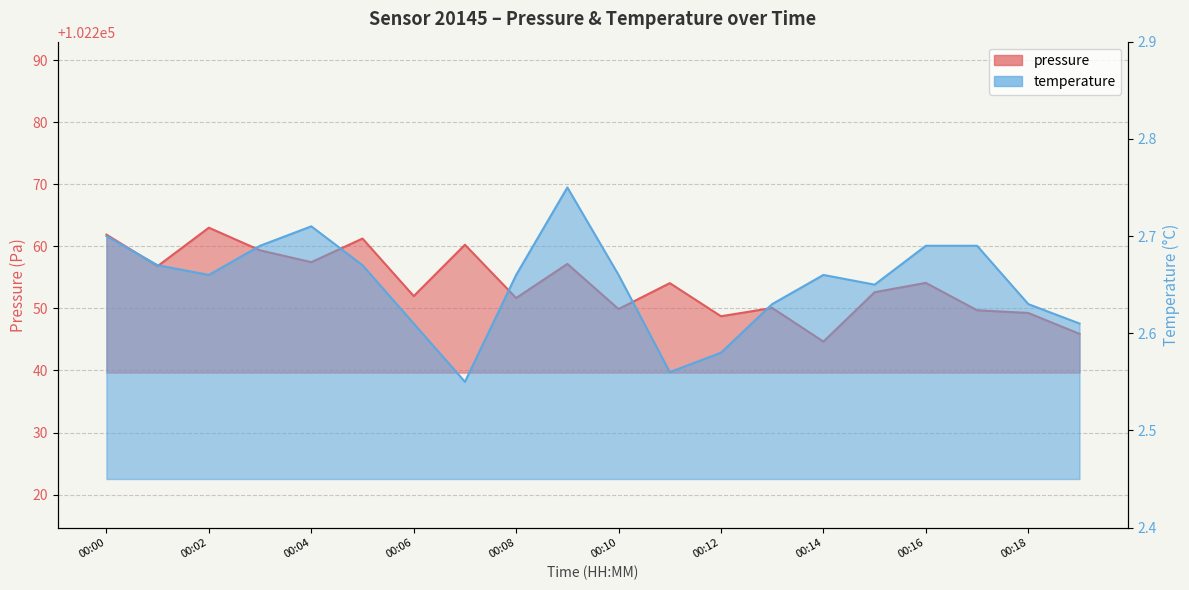

What is the average value of the temperature series?

2.7